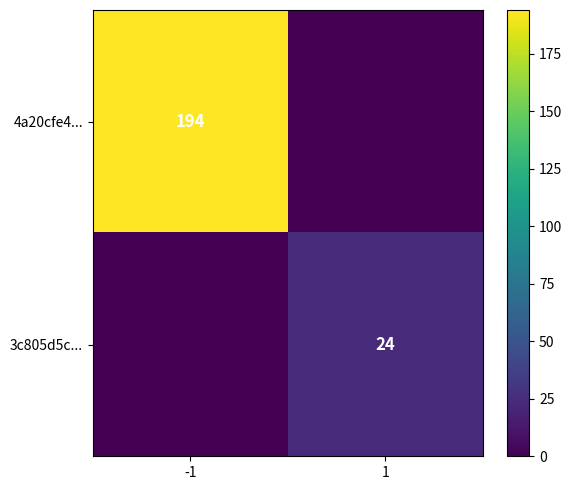

Which has a higher value, 1 or -1?

-1